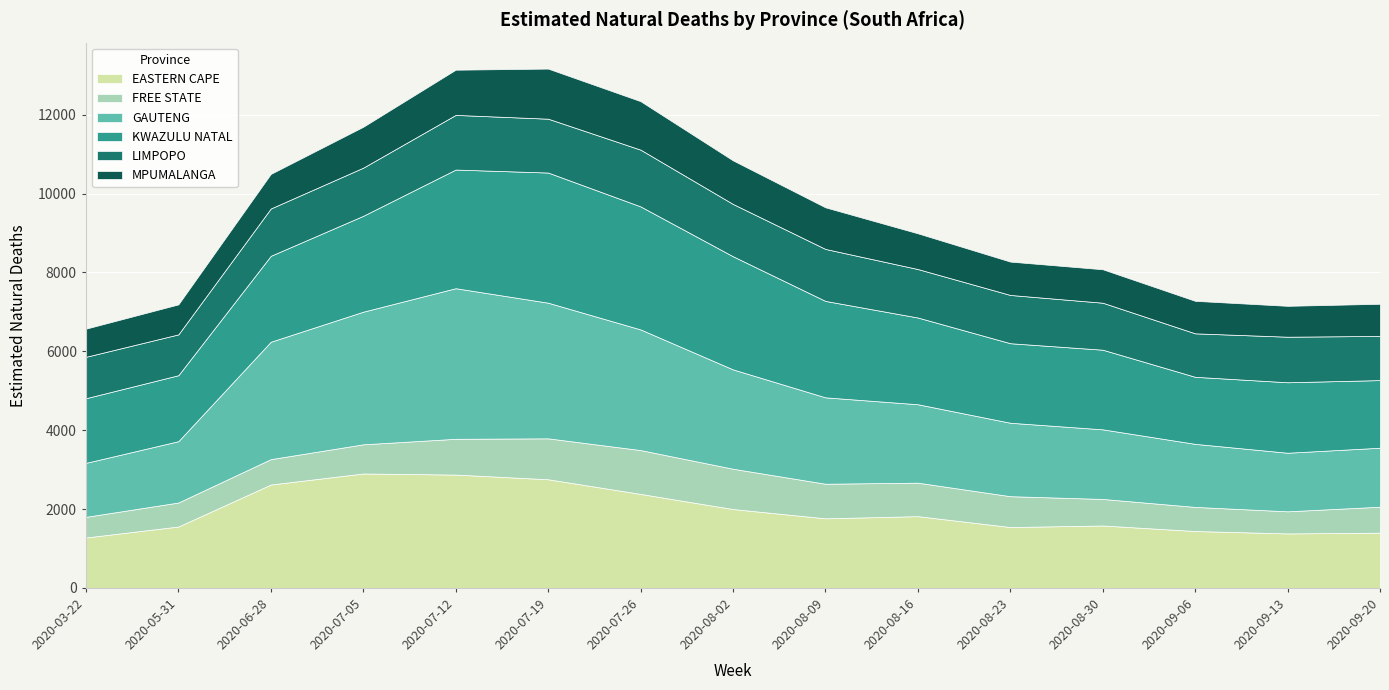

True or false: GAUTENG has more than 2 points higher than both neighbors.

False